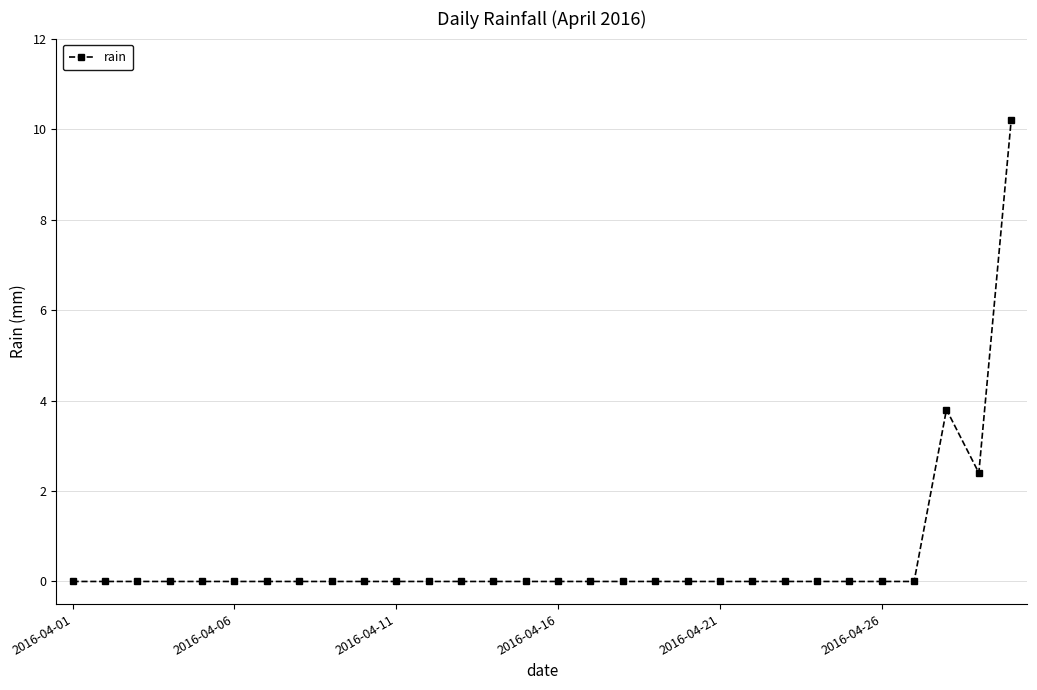

What is the greatest value displayed?

10.2